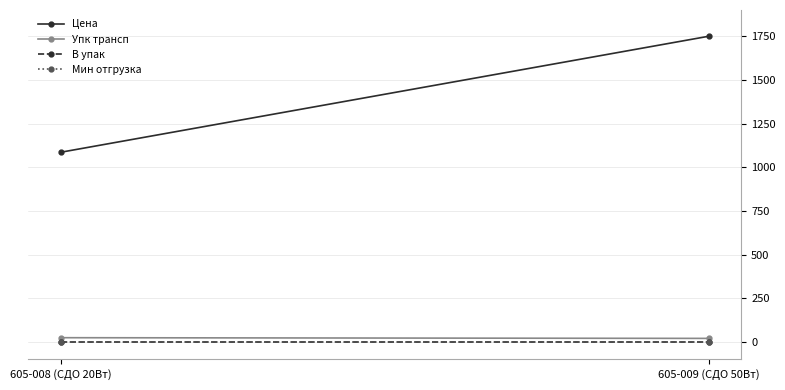

Is it true that Упк трансп equals 24.0 at 605-008 (СДО 20Вт)?

True